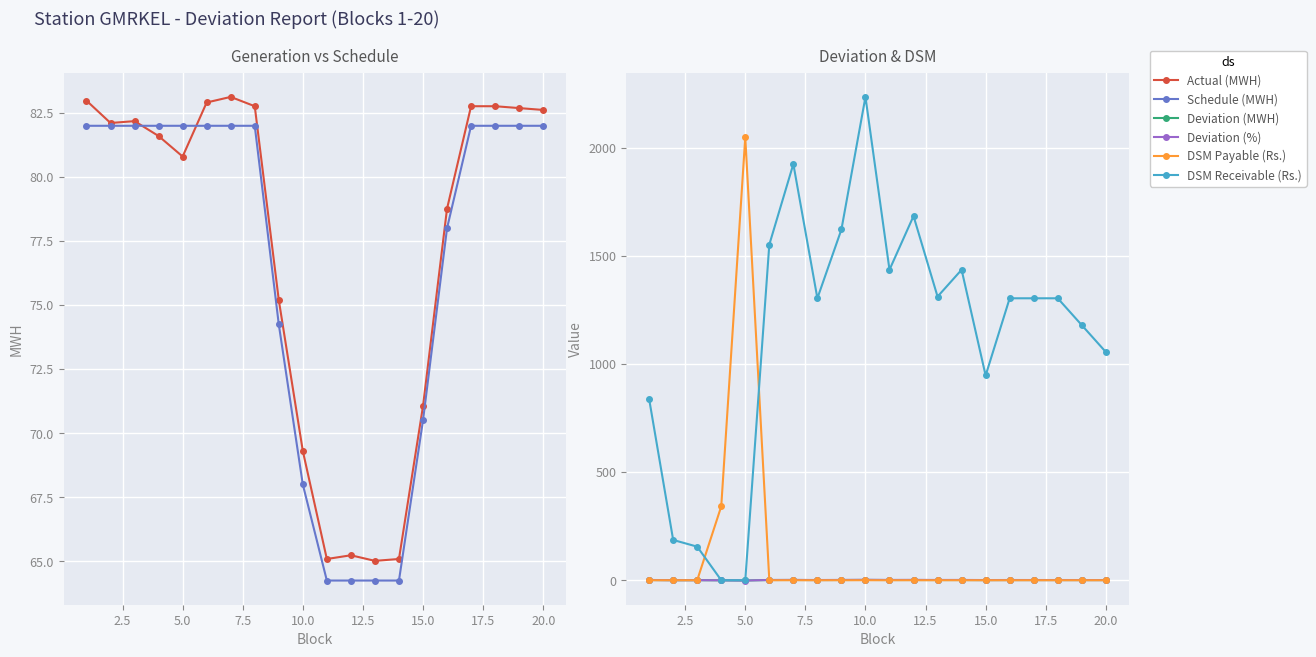

How many values in DSM Payable (Rs.) are above zero?

2